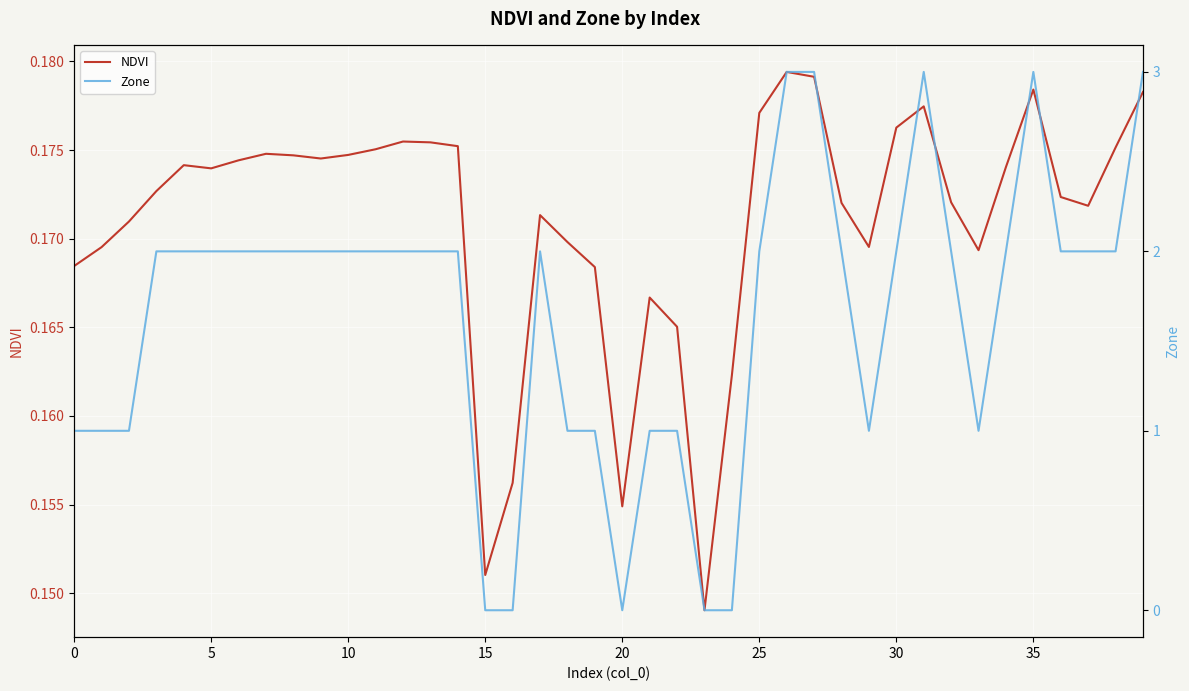

The value of Zone at 10 is 0.4. True or false?

False